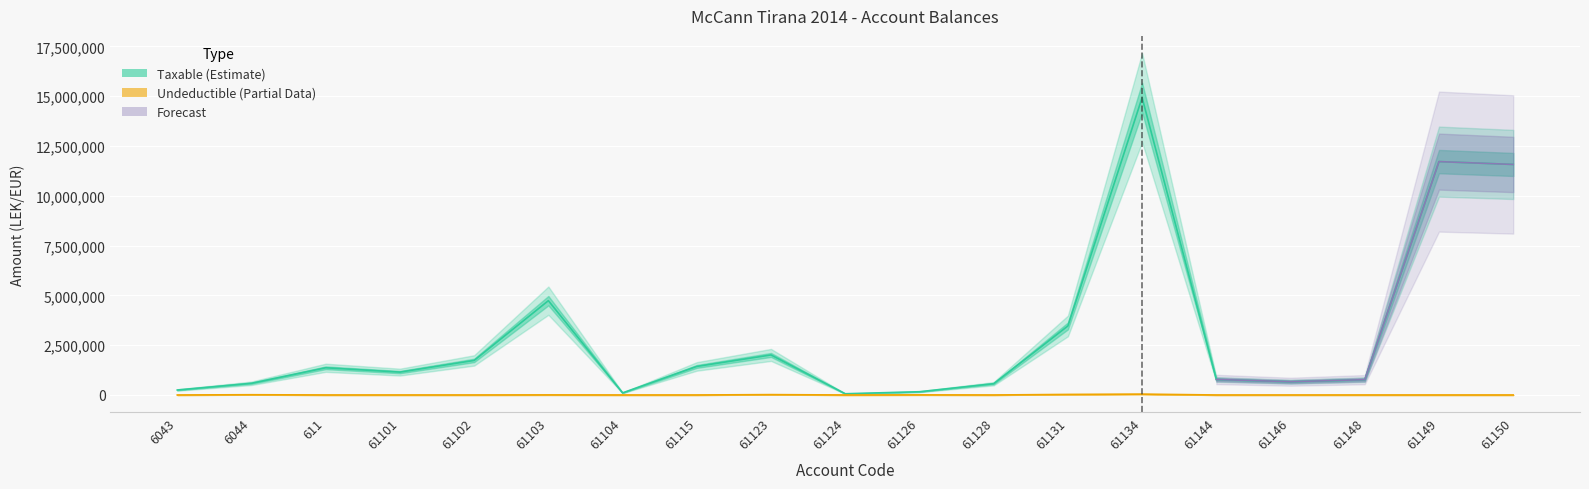

True or false: Taxable and Undeductible cross at least once.

False